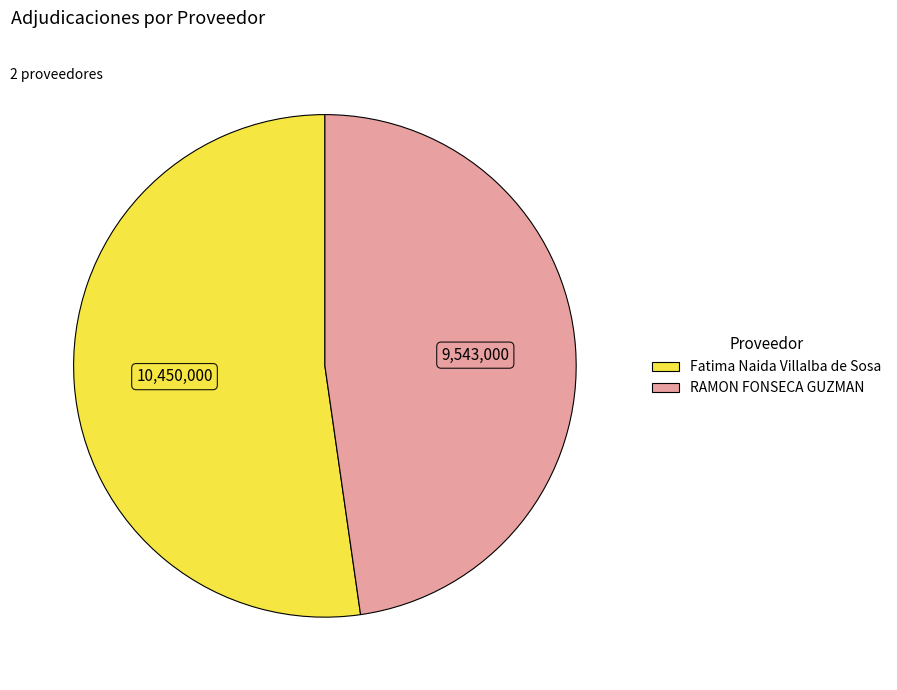

Does Fatima Naida Villalba de Sosa represent more than half of the total?

Yes